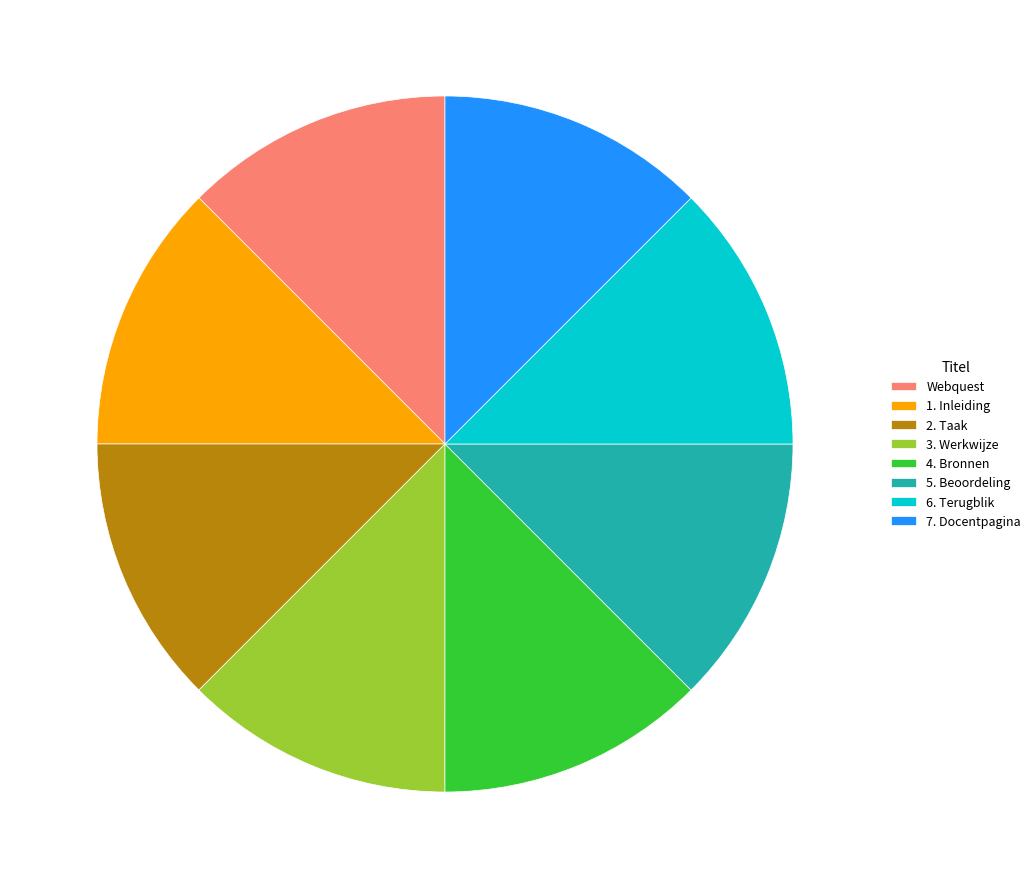

Is there any slice that represents more than half of the pie?

No